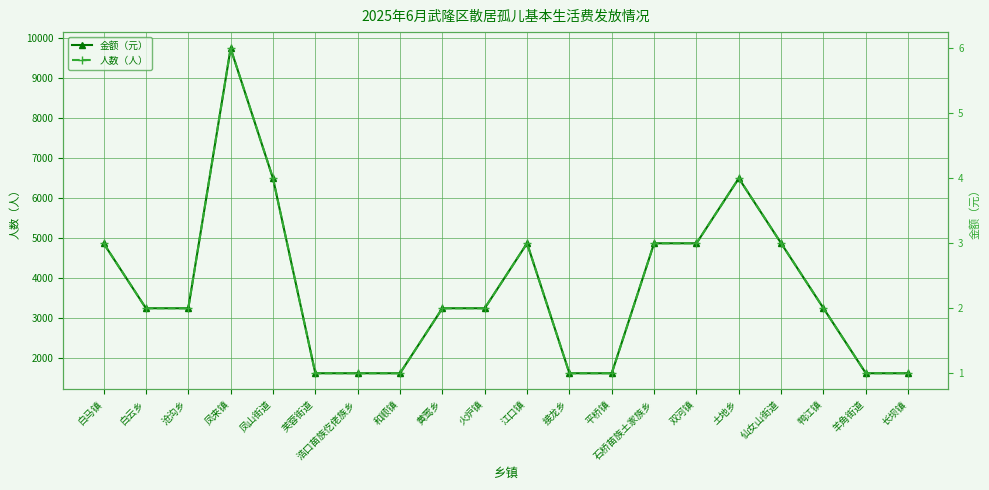

What is the sum of all 人数（人） values?

46